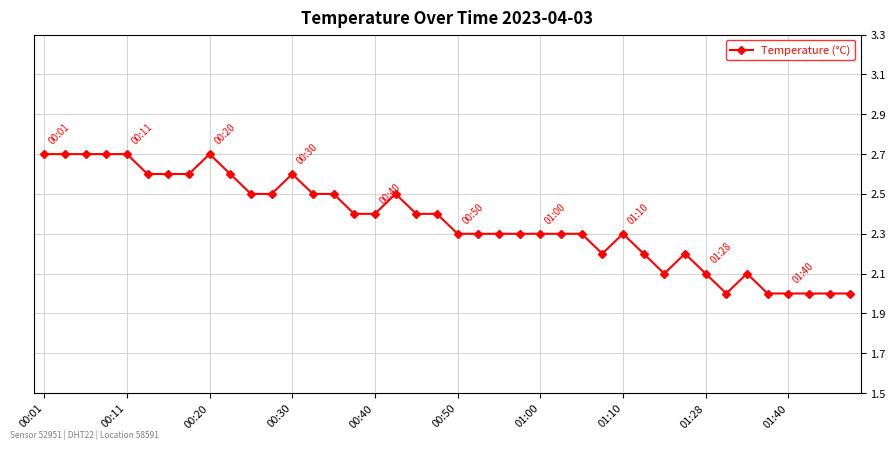

What is the value of the 28th point from the left?

2.2